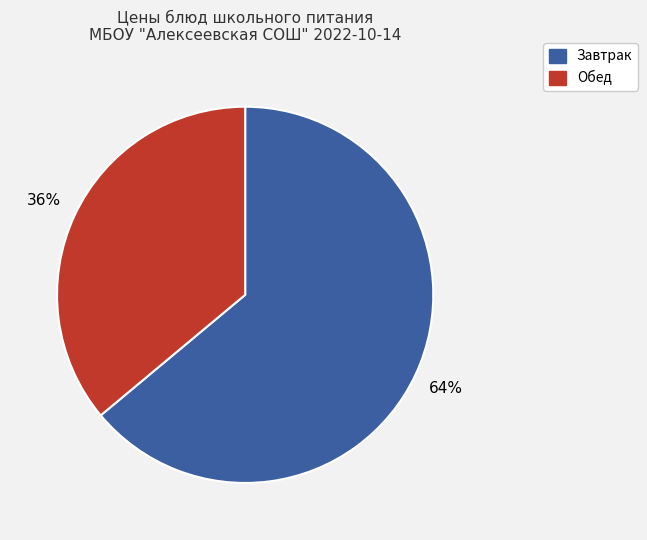

Does any single category account for the majority?

Yes